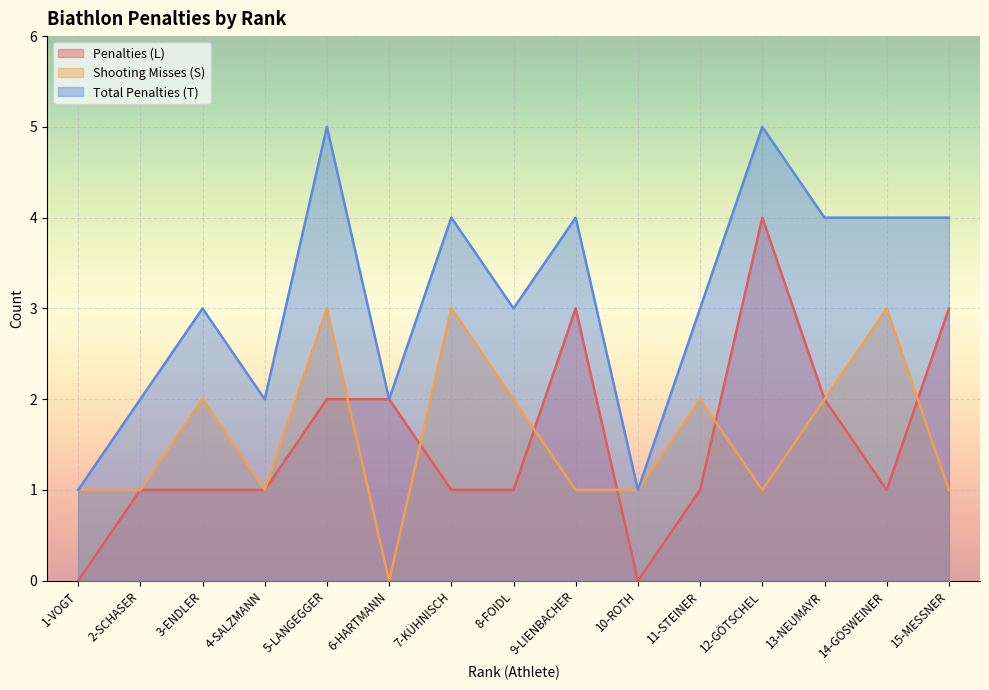

What is the average value of the Penalties (L) series?

2